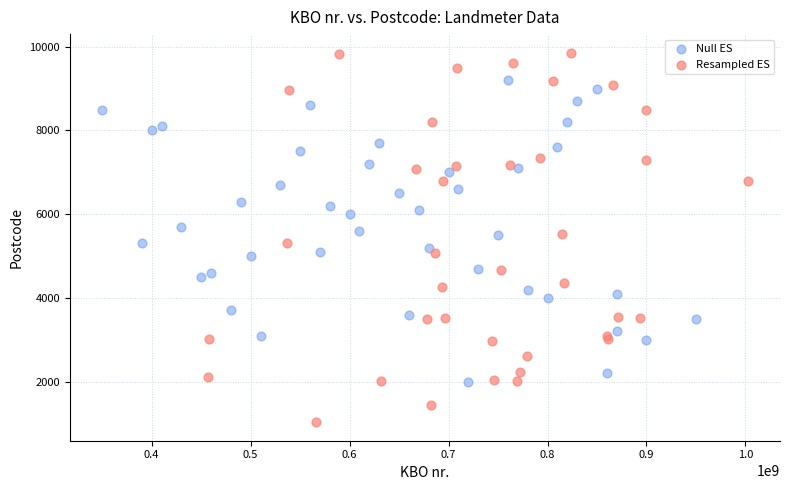

Which series contains the lowest Y value?

Resampled ES